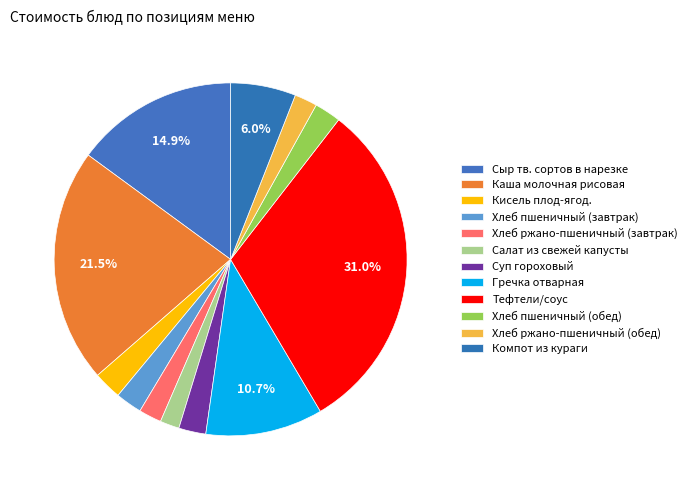

How many slices are in this pie chart?

12